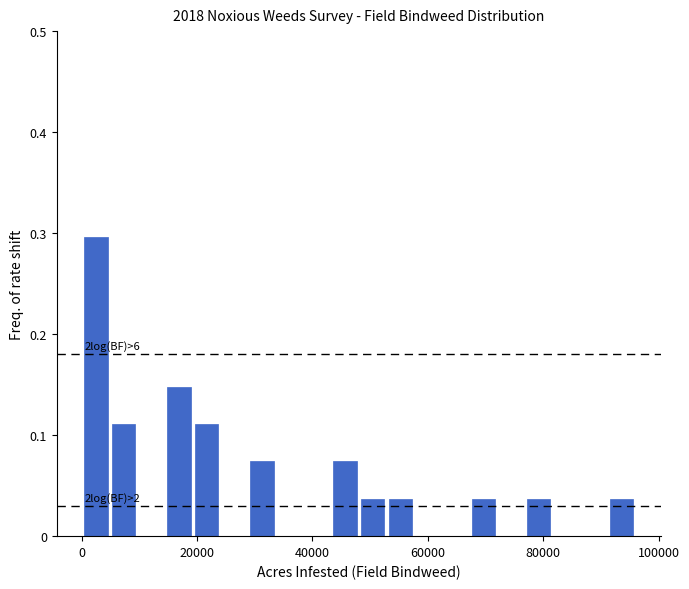

Read against the x-axis, roughly where is the centre of the tallest bar?

2000